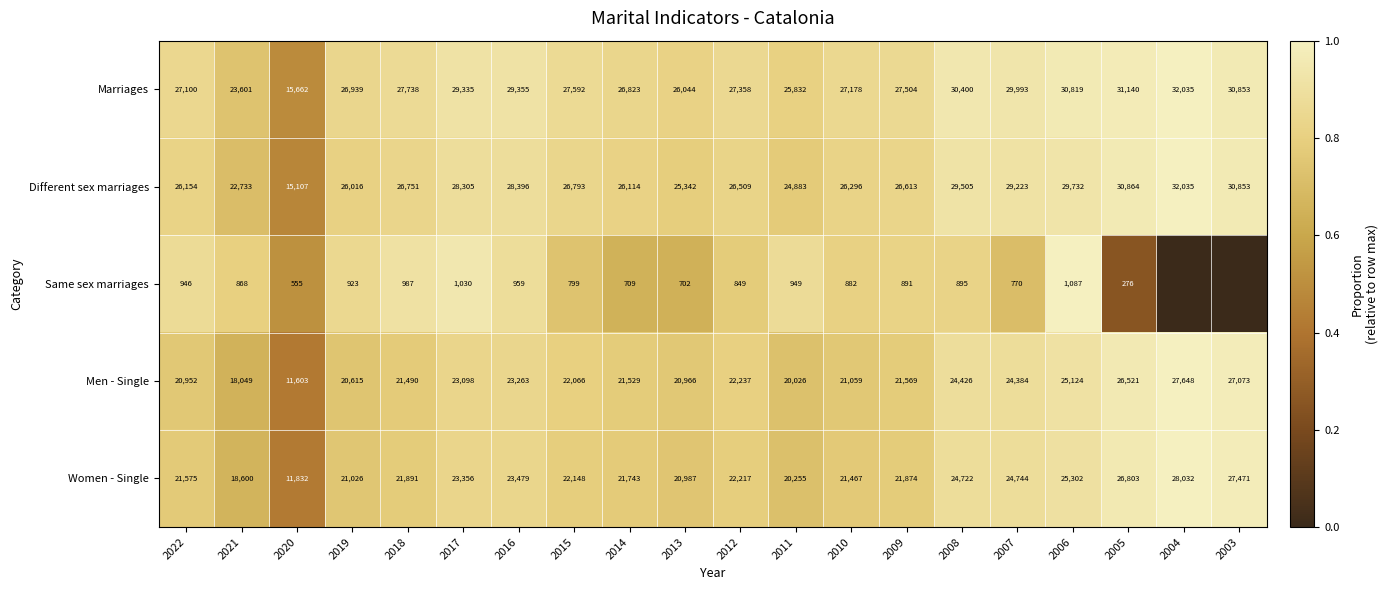

What is the difference between the second highest and second lowest values in the Women - Single series?

8871